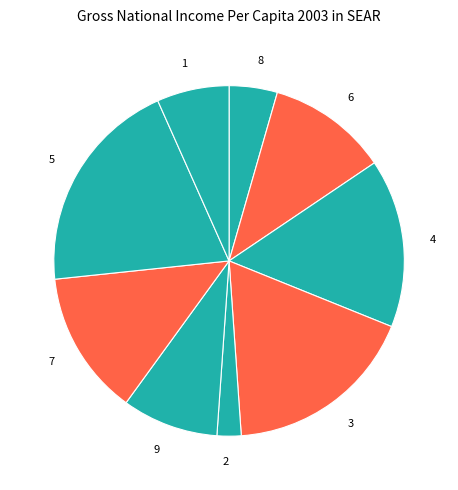

Is it true that 7 is 23% of the pie?

False